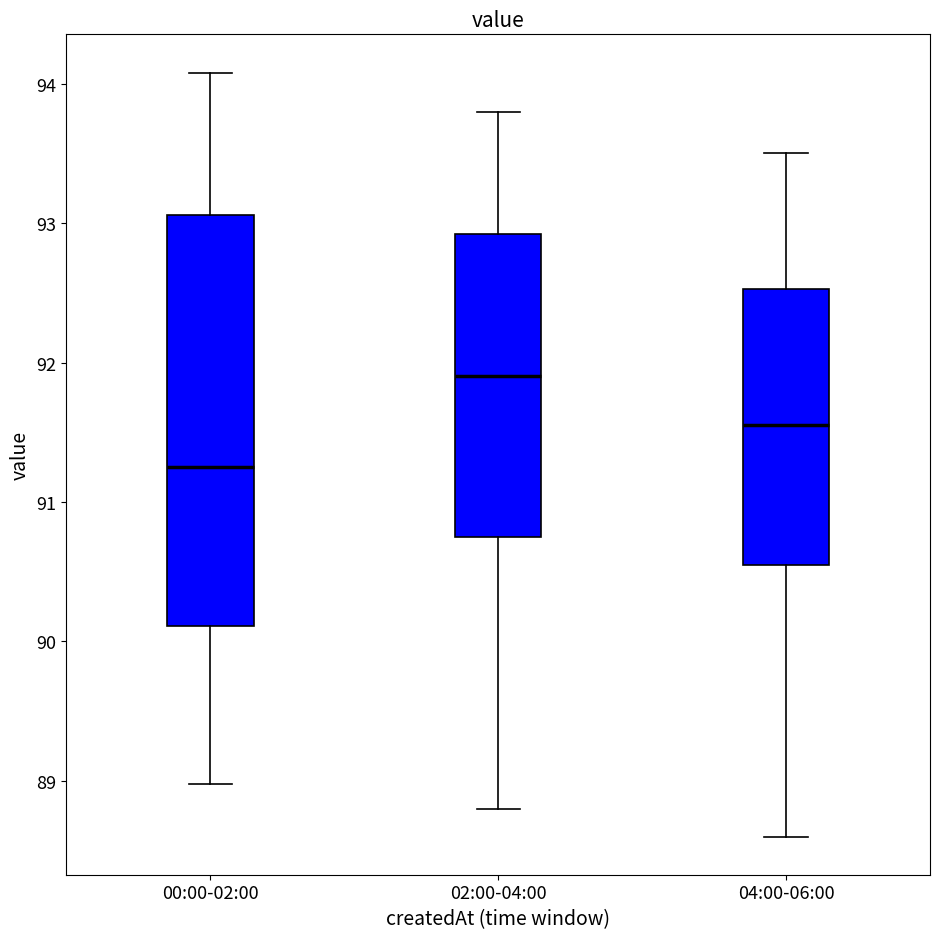

Reading left to right, transcribe this box plot: for each box, give where its median line is, the range the box spans, and where its two whiskers end, as read against the y-axis. The values are not printed on the chart, so give them approximately, as read against the axis.

00:00-02:00: median 91.3, box 90.1 to 93.1, whiskers 89.0 to 94.1
02:00-04:00: median 91.9, box 90.8 to 92.9, whiskers 88.8 to 93.8
04:00-06:00: median 91.6, box 90.6 to 92.5, whiskers 88.6 to 93.5